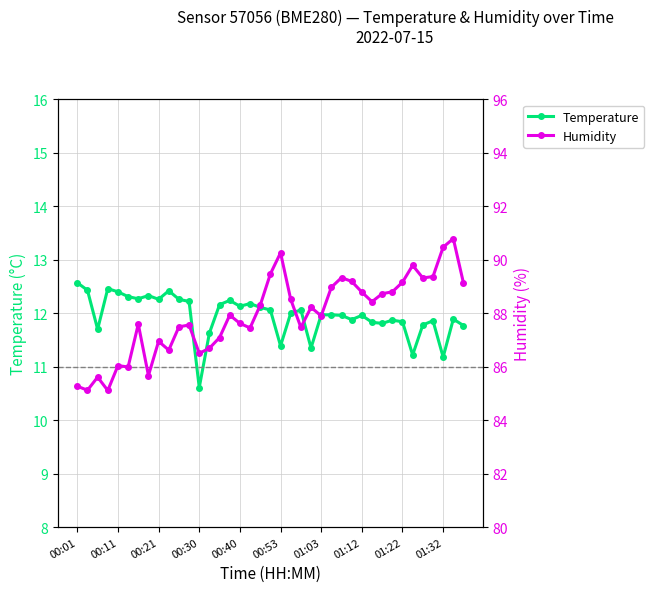

At which label does Temperature first exceed 11?

00:01